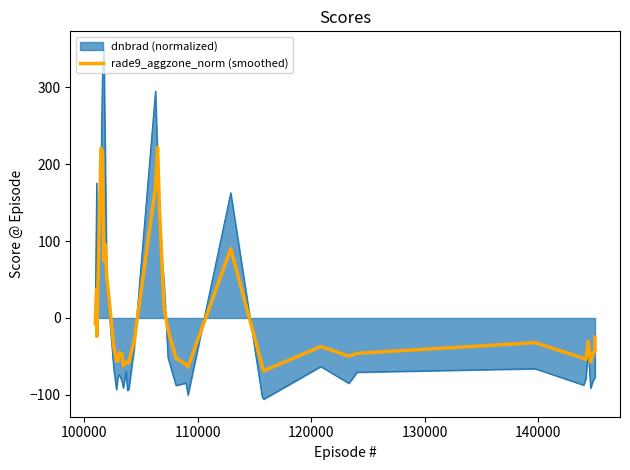

Reading left to right, what are all the values shown in this chart?

-7.6	37.7	-23.8	220.5	216.2	74.4	95.6	55.3	-36.5	-56.1	-55.8	-45.1	-47.1	-62.1	-57.1	-58.1	-58.2	-30.4	170.3	221.8	139.5	13.0	-15.3	-52.0	-60.3	-63.7	90.0	-62.4	-68.9	-37.2	-49.7	-45.9	-32.1	-52.5	-54.1	-30.3	-57.4	-46.0	-43.4	-25.0